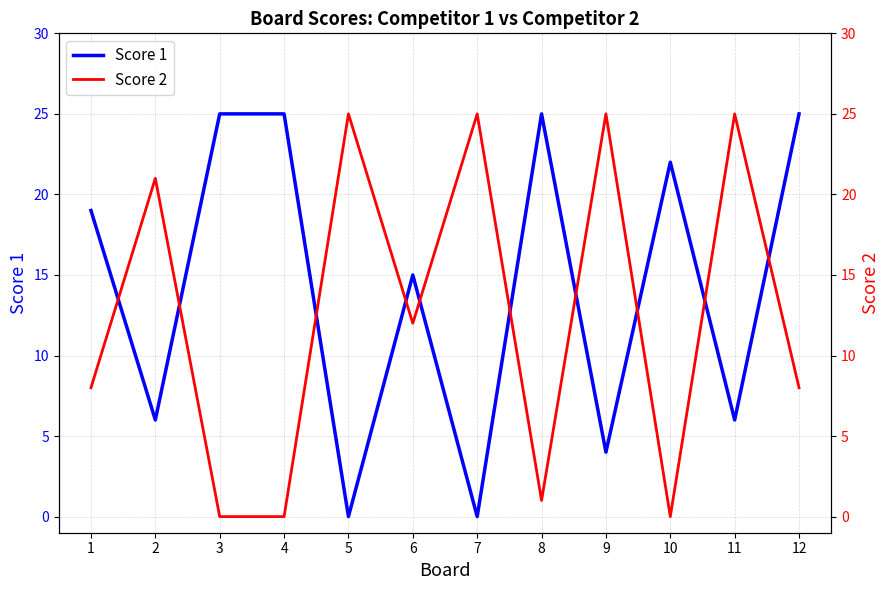

What is the average value of the Score 1 series?

14